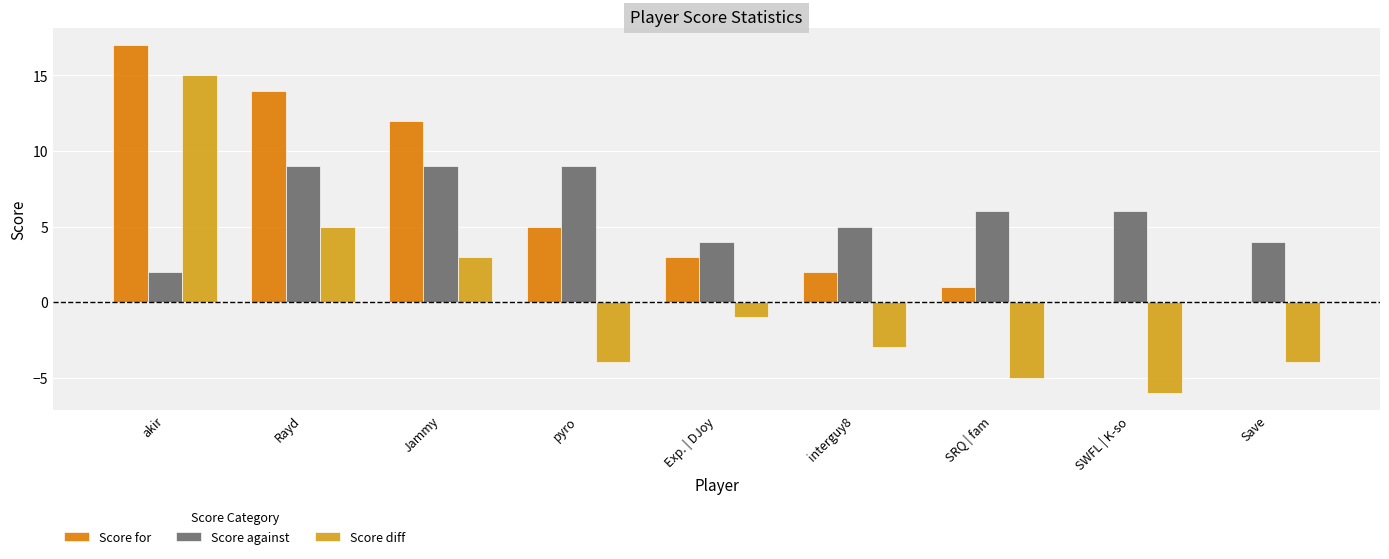

The Score diff series shows -2 at SWFL | K-so. True or false?

False